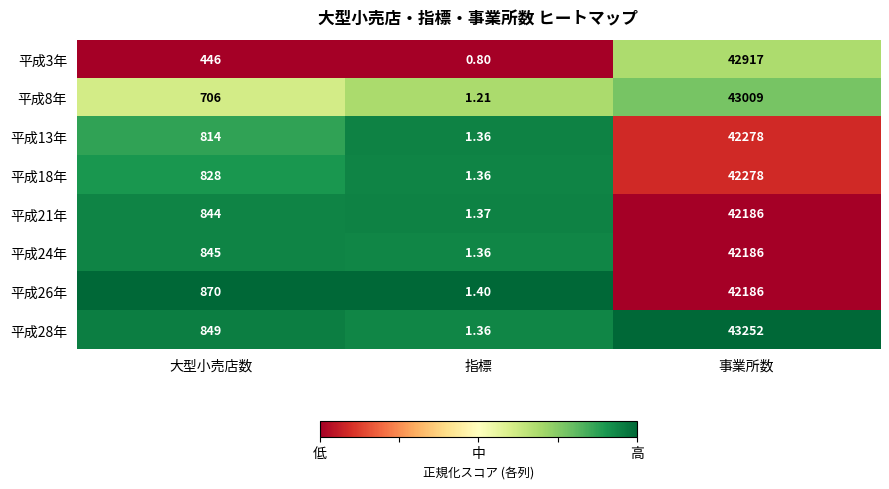

Between 大型小売店数 and 事業所数, which series saw the biggest shift?

平成3年